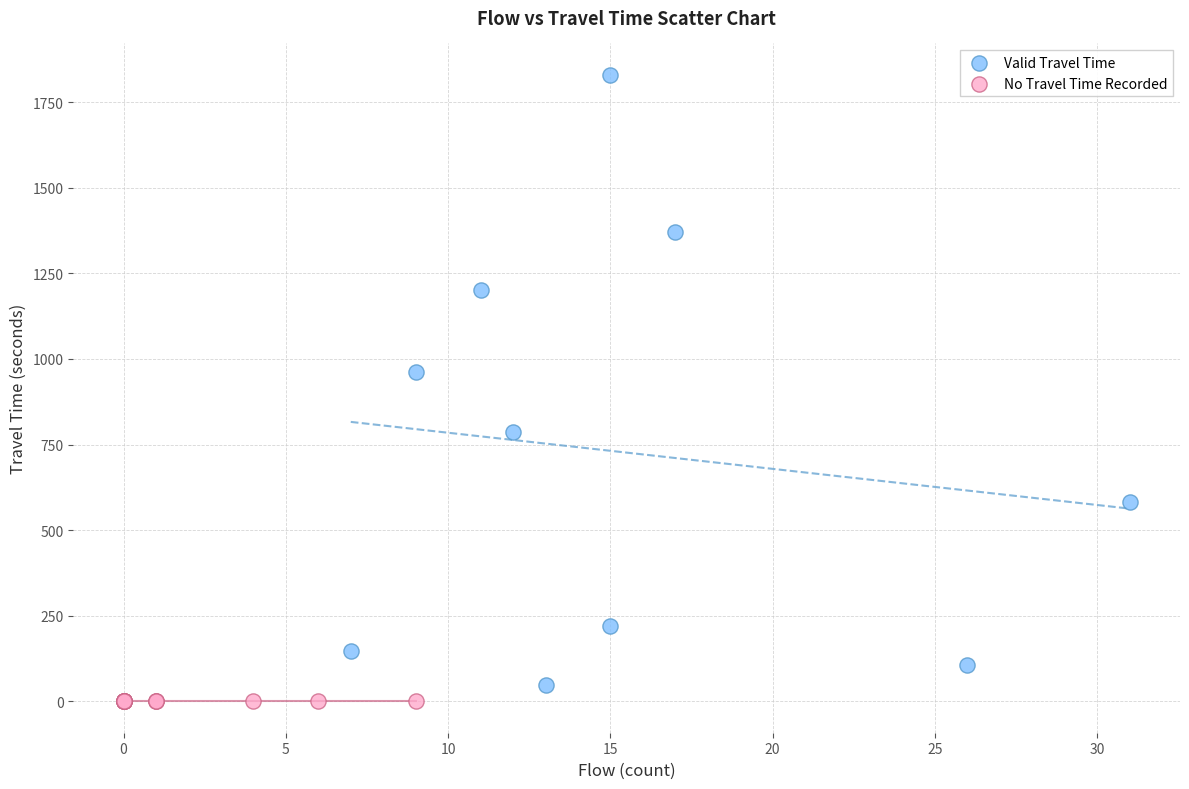

Which series contains the highest Y value?

Valid Travel Time